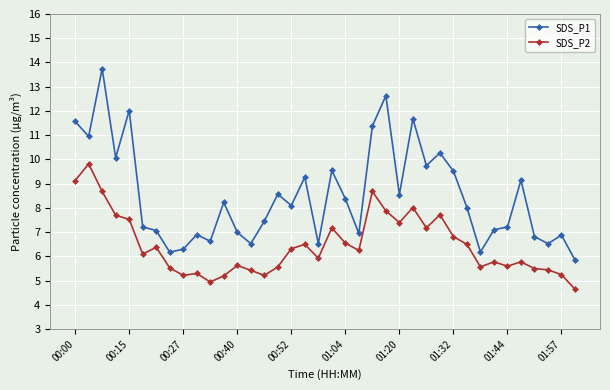

True or false: SDS_P1 and SDS_P2 cross at least once.

False